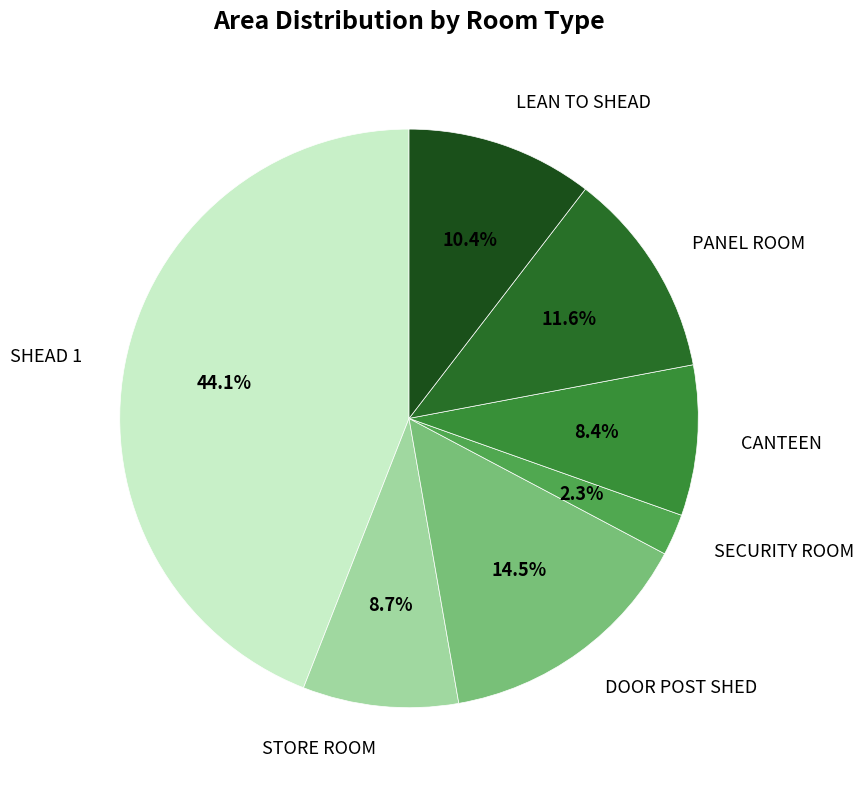

Which category has the biggest portion of the pie?

SHEAD 1